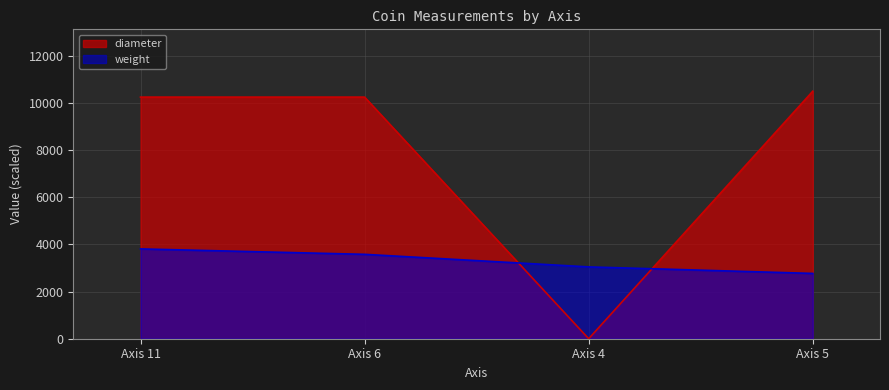

What is the value of the diameter point at the 1st from the left?

10250